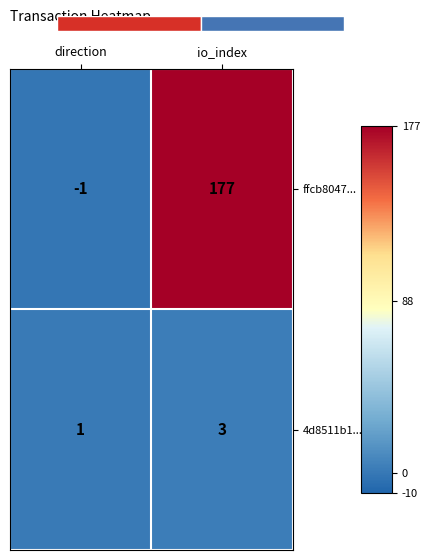

At which label is ffcb8047... closest to 88?

direction